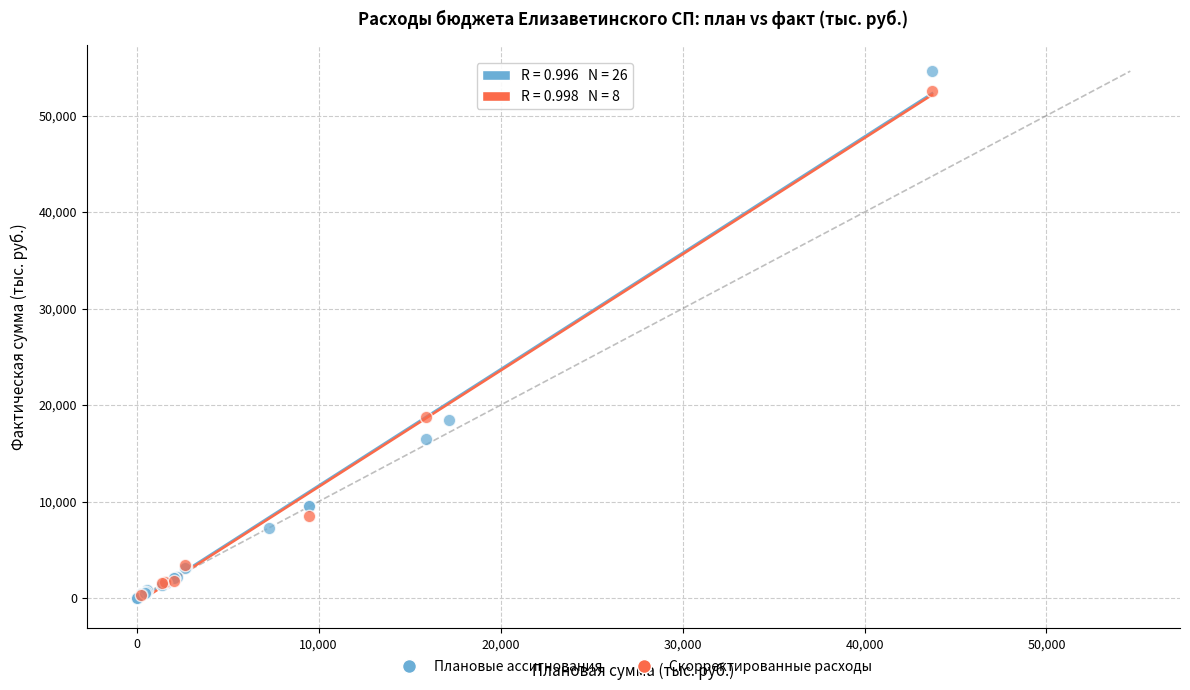

Which series has the largest Y range (max minus min)?

Плановые ассигнования